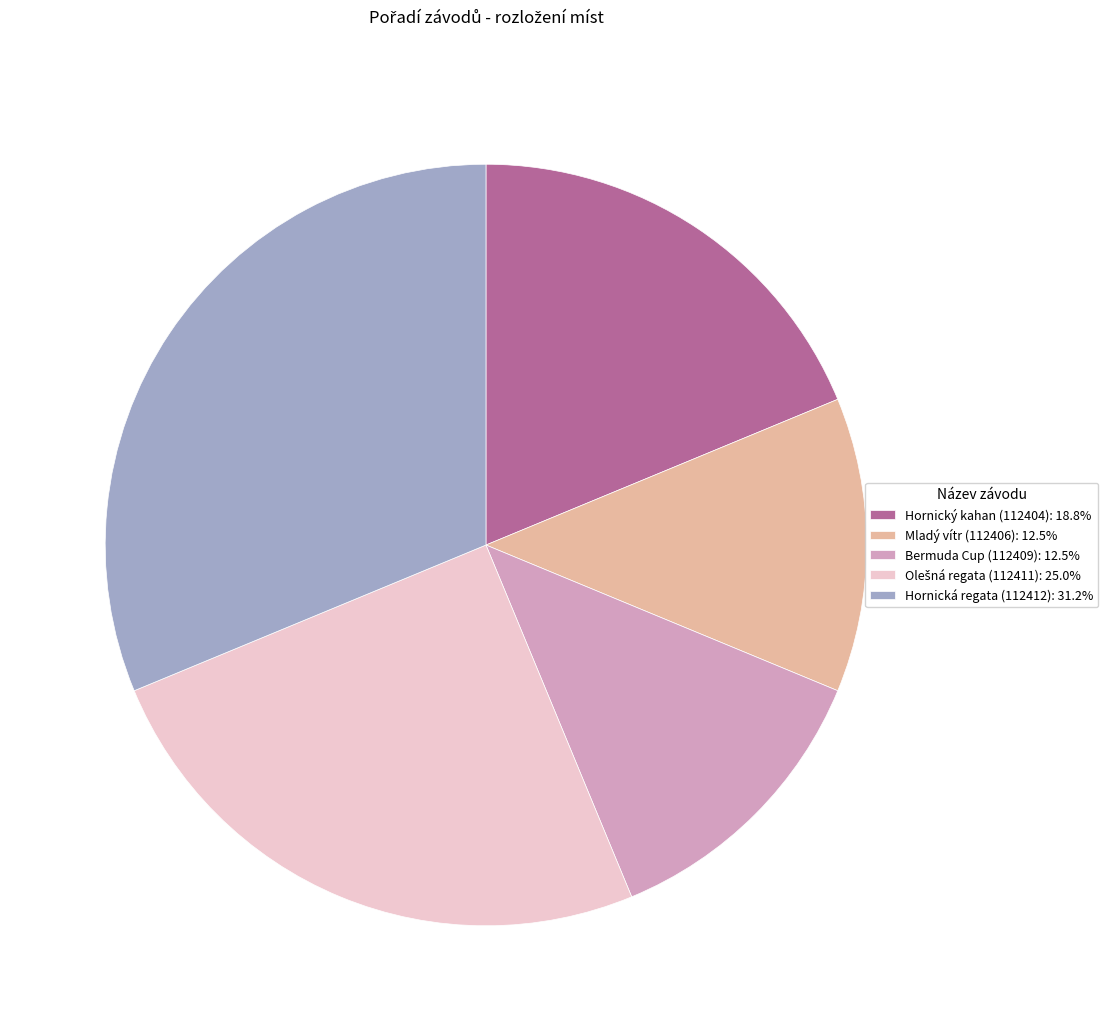

The Bermuda Cup (112409) slice represents 12% of the pie. True or false?

True